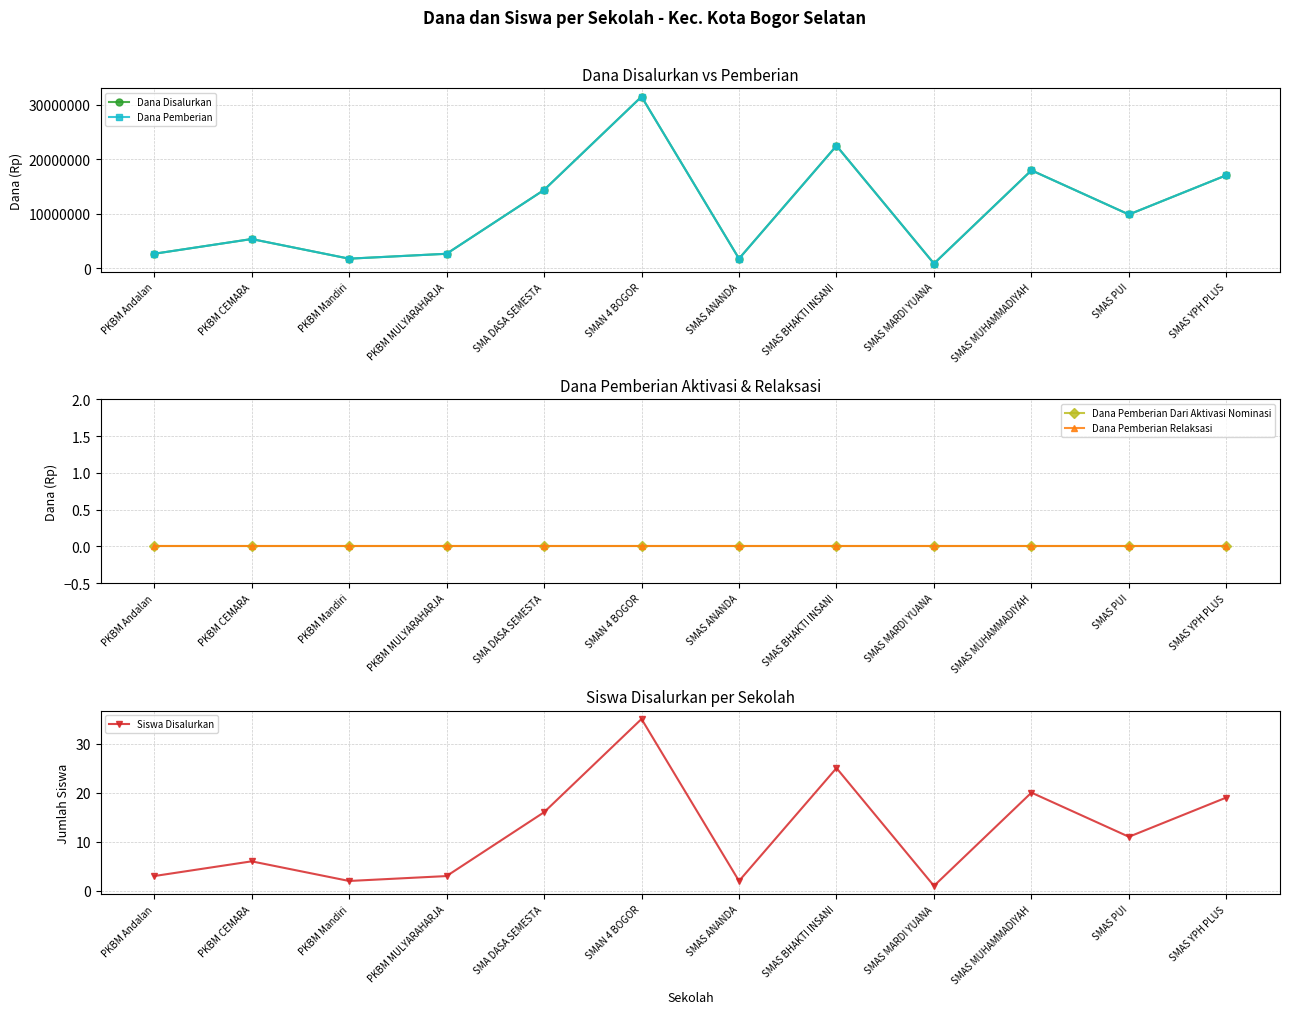

What is the spread (max minus min) of values at SMAS MUHAMMADIYAH?

18000000